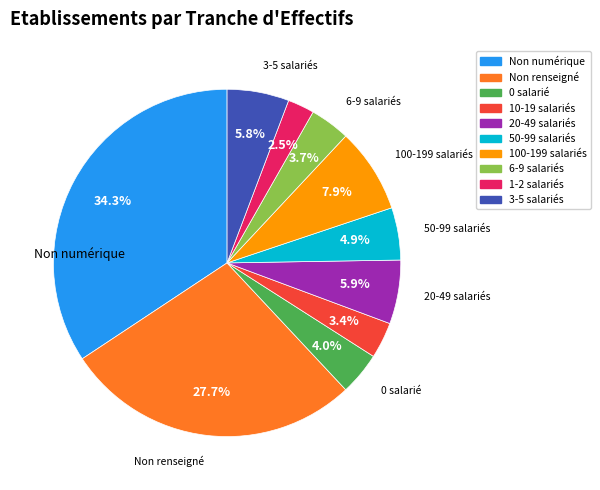

Between 6-9 salariés and Non renseigné, which is larger?

Non renseigné